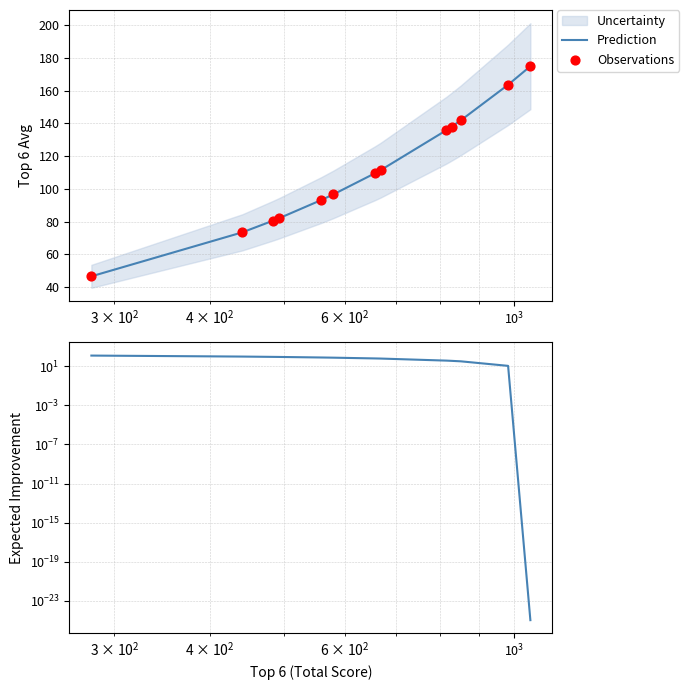

What is the maximum value for Prediction?

174.8